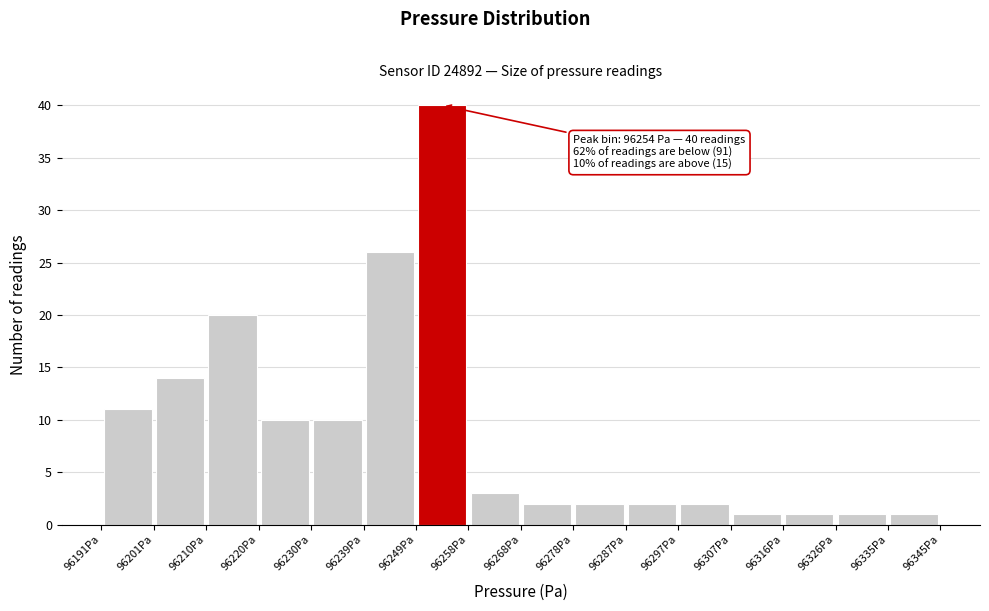

Which range on the x-axis has the tallest bar?

96249 to 96258